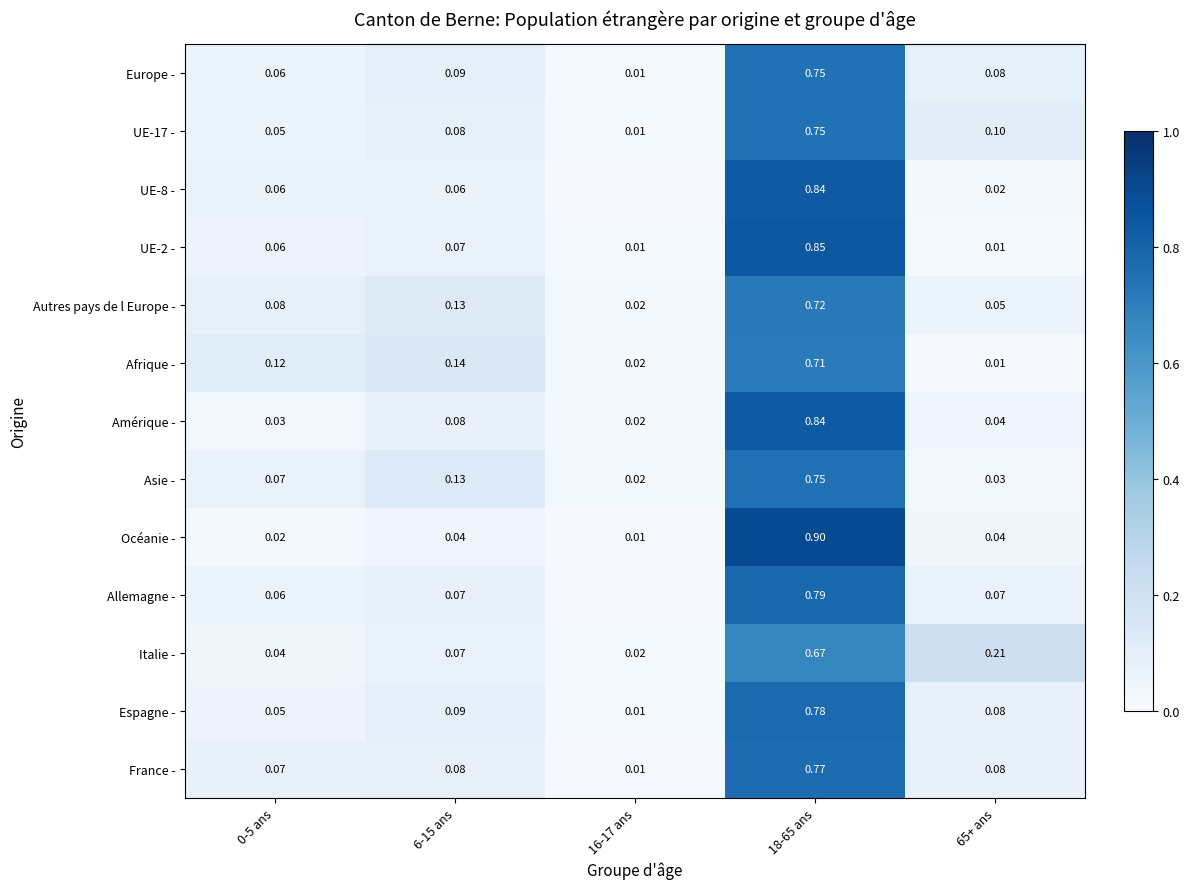

What is the greatest value displayed?

0.9